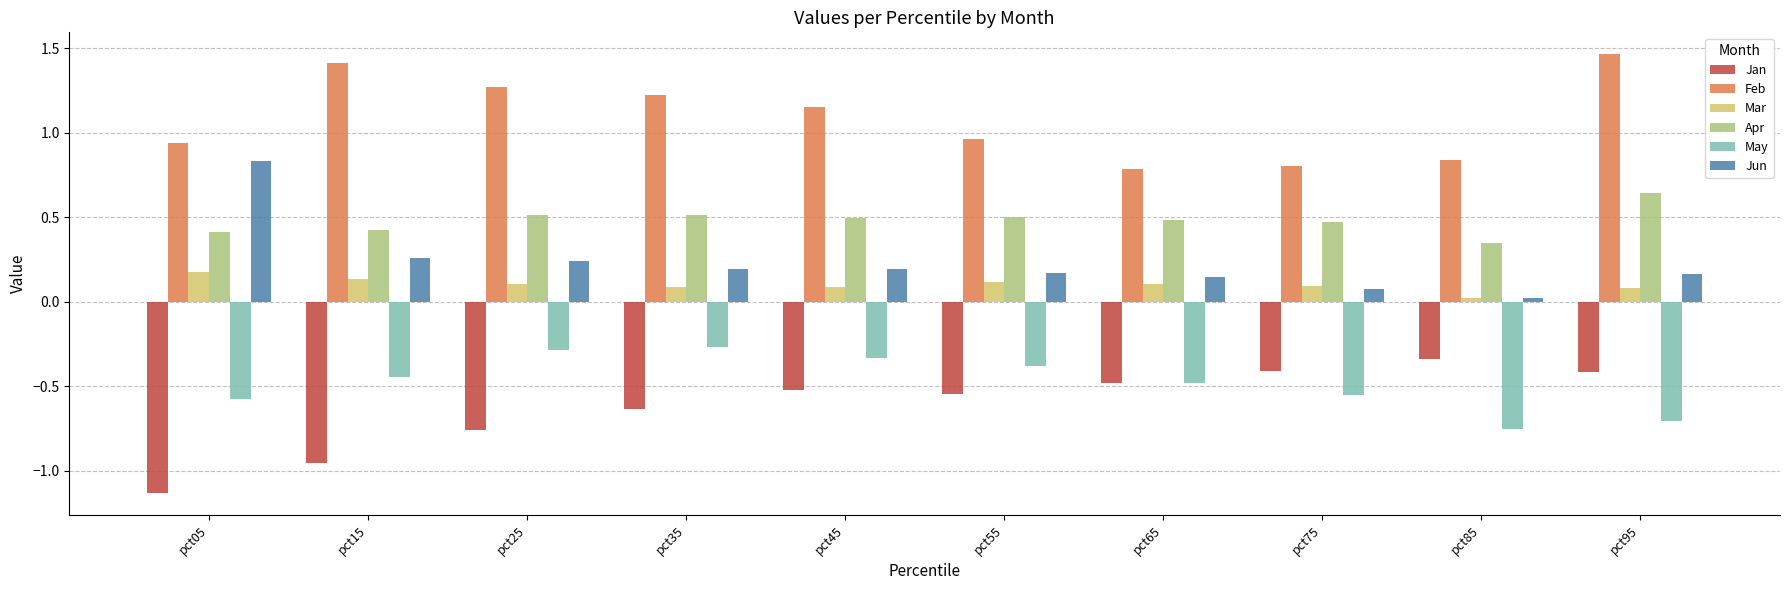

Between pct55 and pct95, which series saw the biggest shift?

Feb